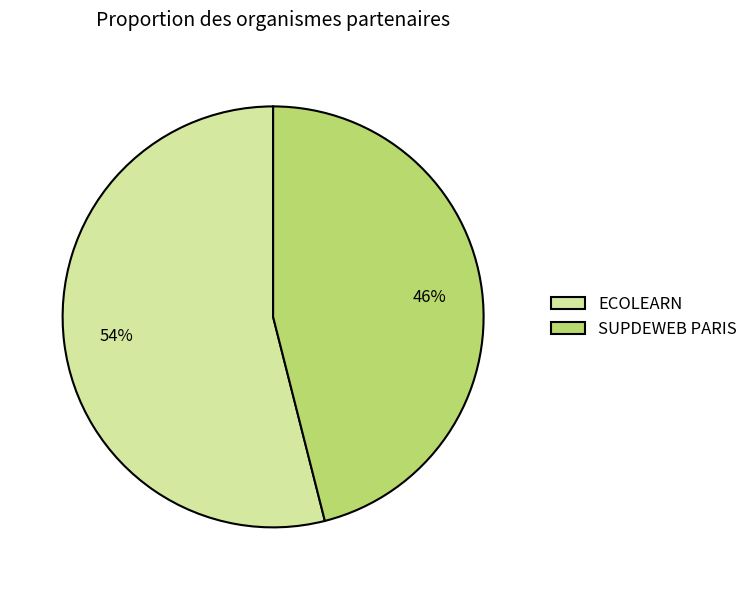

The ECOLEARN slice represents 45% of the pie. True or false?

False